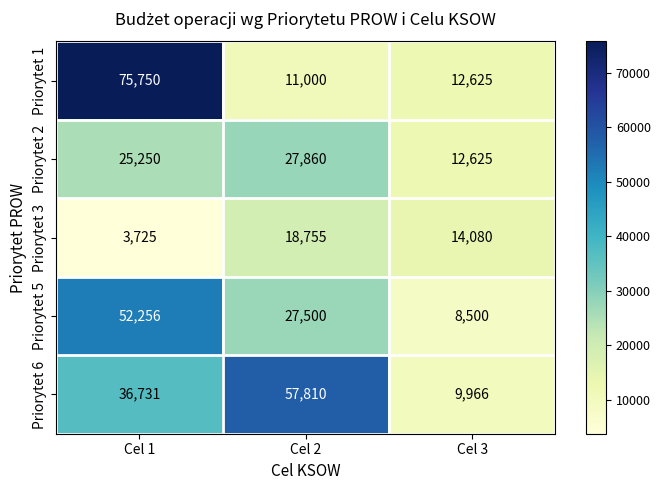

Reading right to left, extract all data points from this chart.

Priorytet 1: Cel 3=12625	Cel 2=11000	Cel 1=75750
Priorytet 2: Cel 3=12625	Cel 2=27860	Cel 1=25250
Priorytet 3: Cel 3=14080	Cel 2=18755	Cel 1=3725
Priorytet 5: Cel 3=8500	Cel 2=27500	Cel 1=52256
Priorytet 6: Cel 3=9966	Cel 2=57810	Cel 1=36731